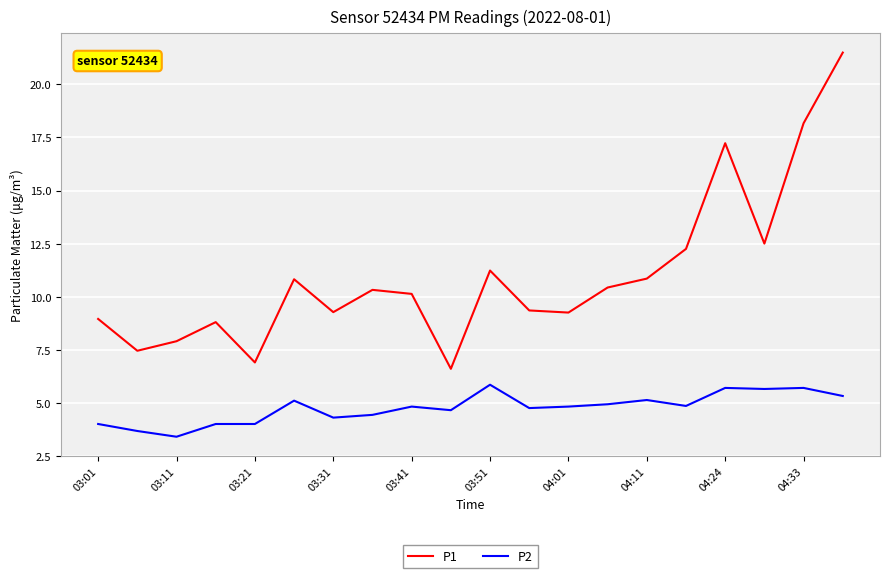

What is the difference between the maximum and minimum values in the P1 series?

14.9